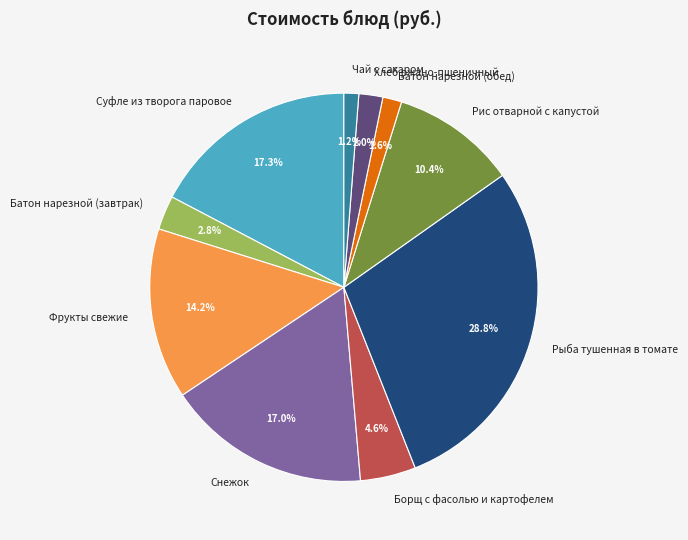

What percentage is NOT represented by Хлеб ржано-пшеничный?

98.0%